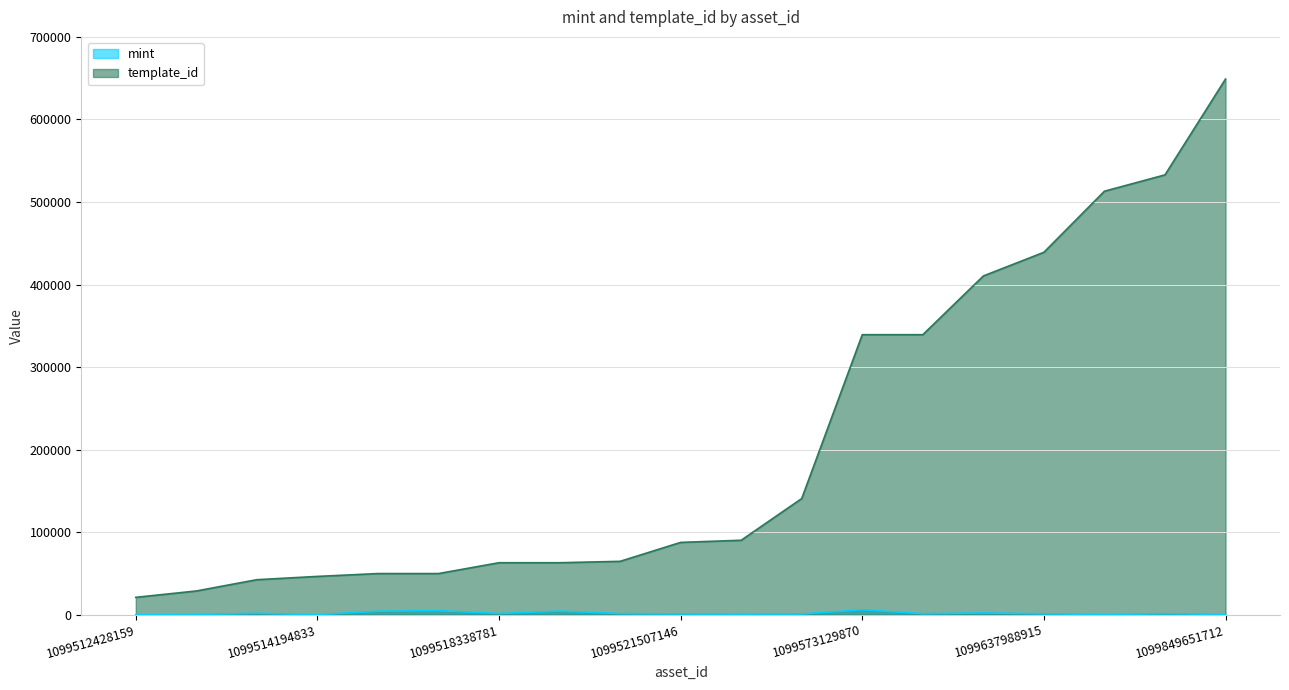

True or false: mint and template_id intersect in this chart.

False